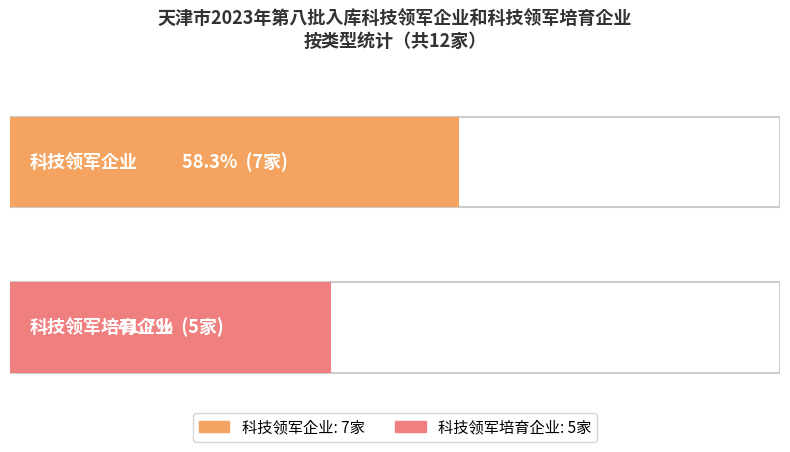

How many values are below 7?

1